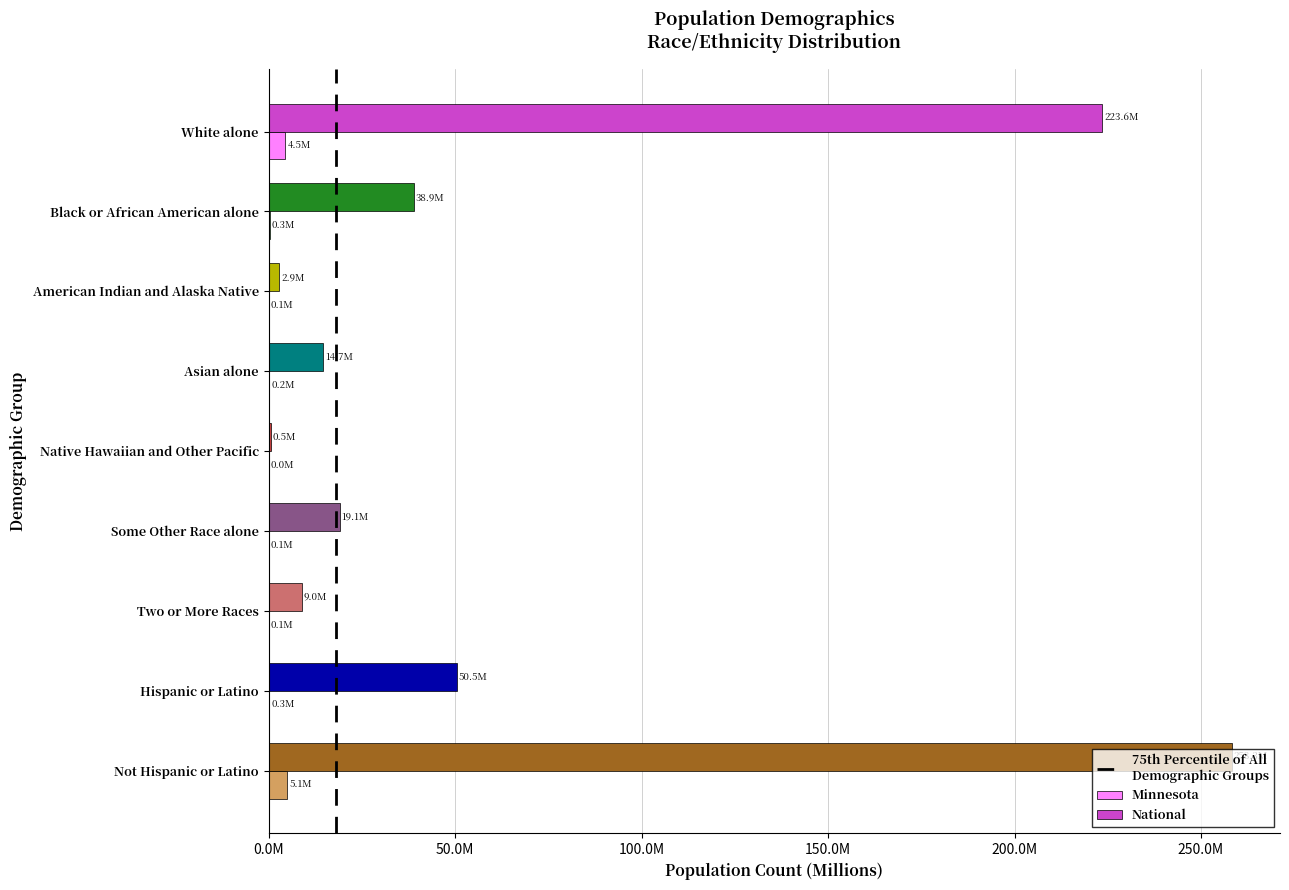

How many series are shown in this chart?

2